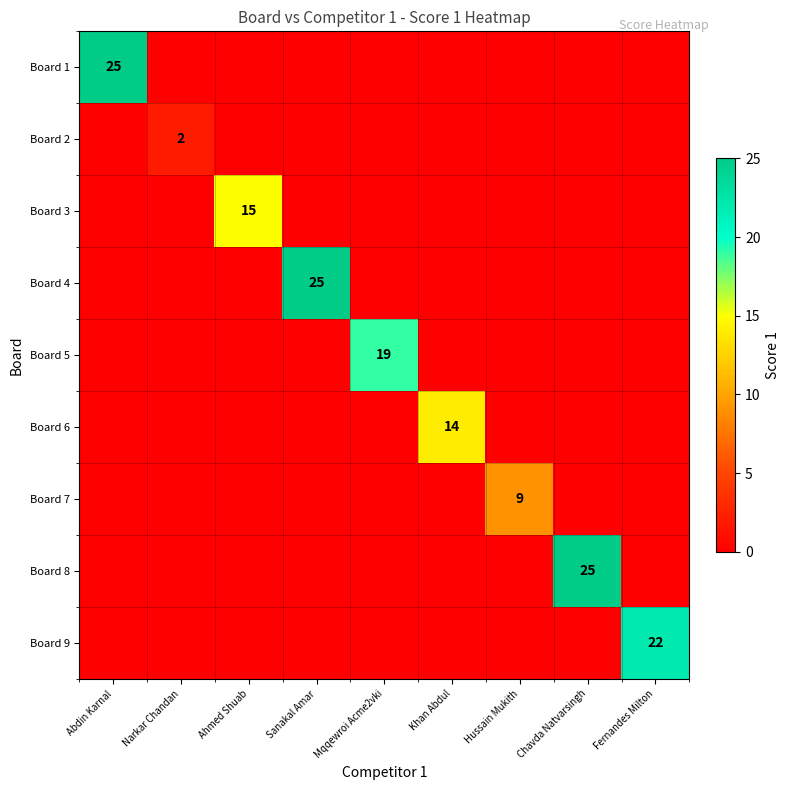

At which category does the chart reach its peak across all series?

Abdin Karnal